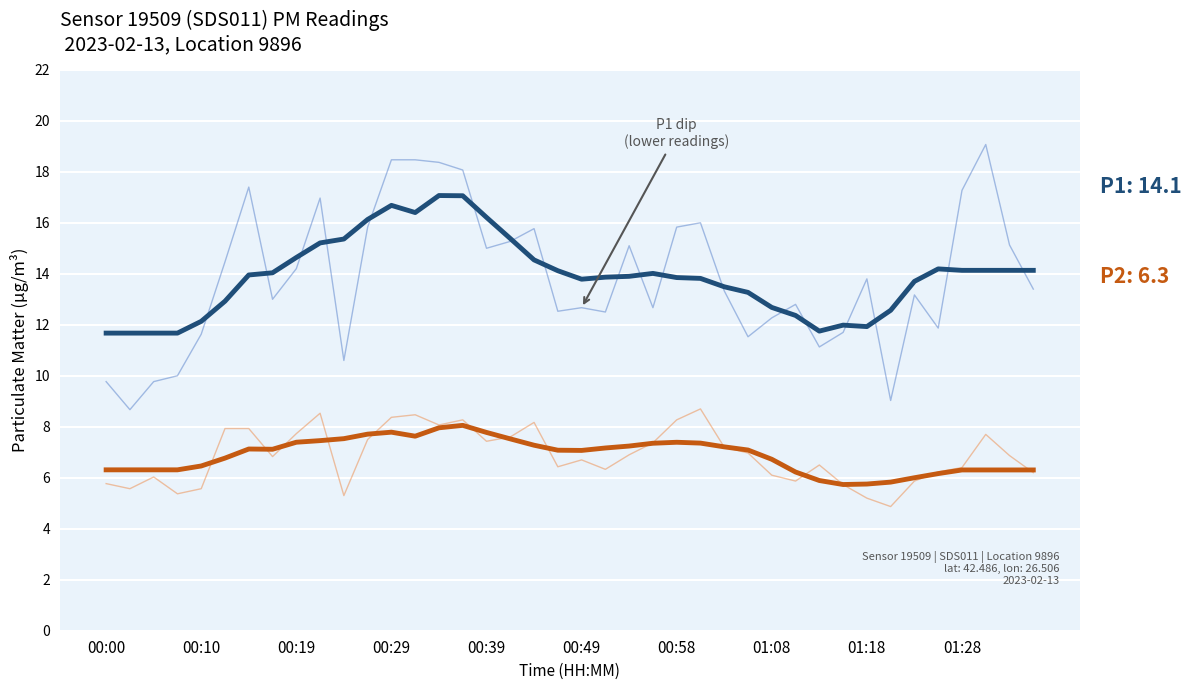

What is the minimum value shown in the chart?

4.9